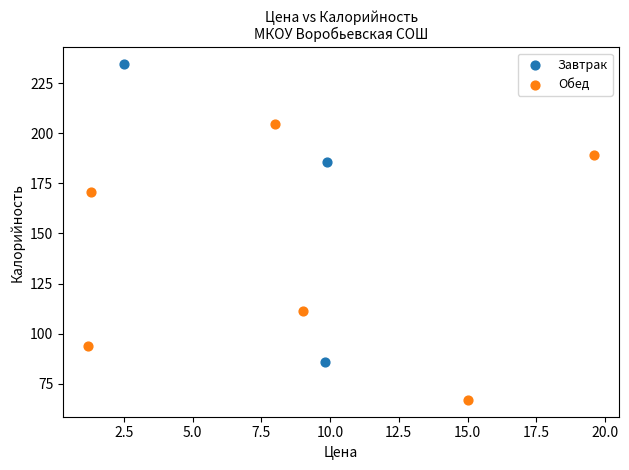

Which series reaches the maximum Y coordinate?

Завтрак